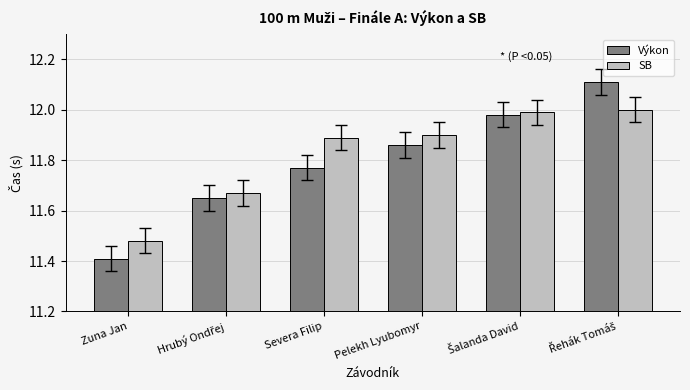

At how many categories does at least one series exceed 11?

6